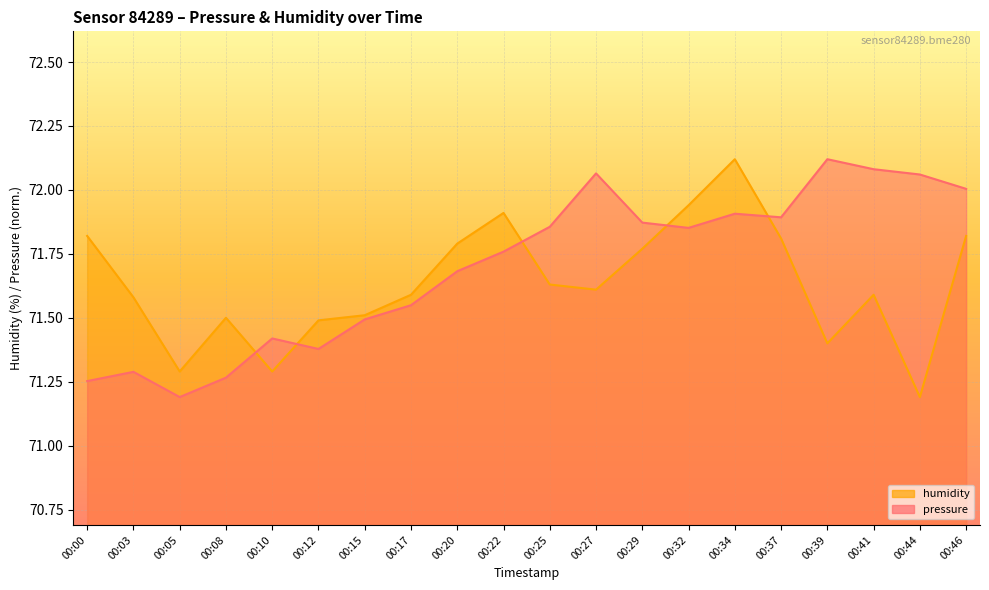

At which category does humidity reach its first local valley?

00:05